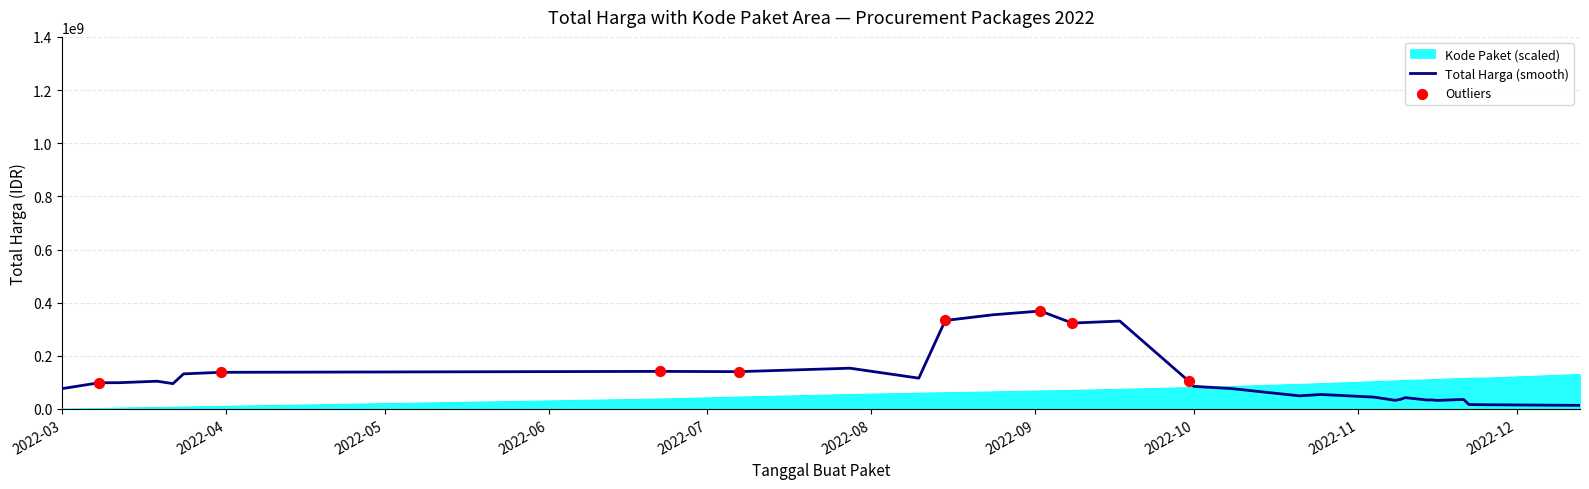

Which series has the largest range (max minus min)?

Total Harga (smooth)